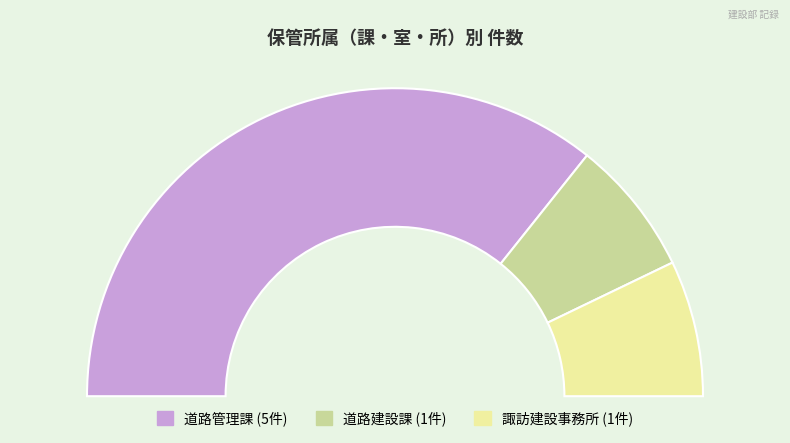

How many slices are in this pie chart?

3